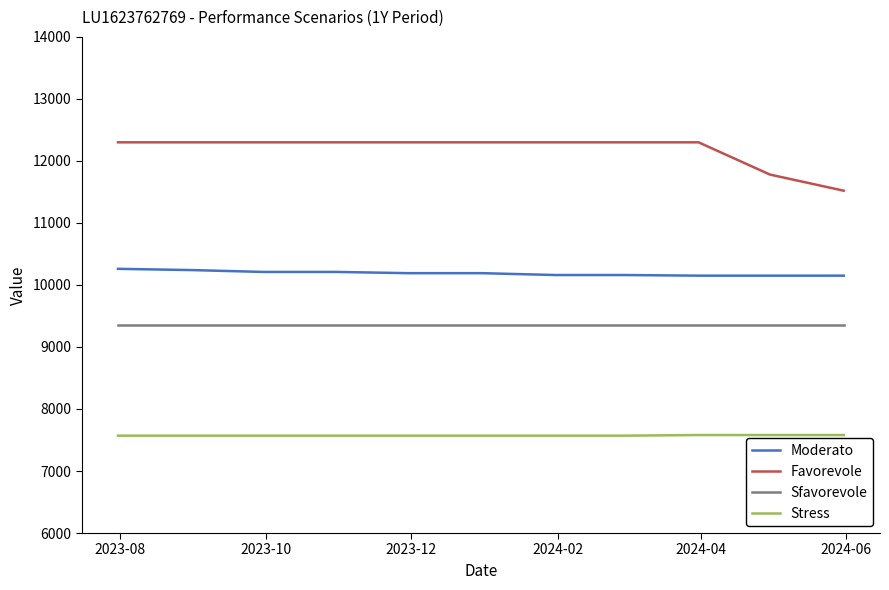

True or false: Moderato and Favorevole intersect in this chart.

False